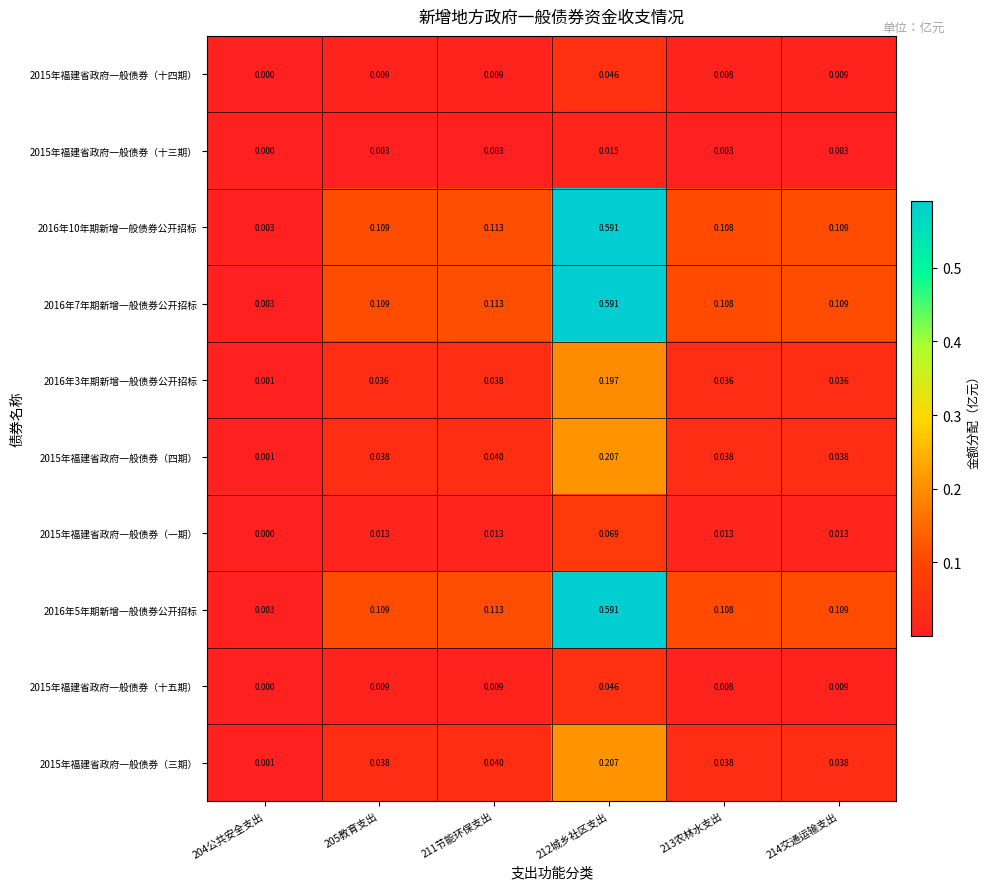

Is the value of 2015年福建省政府一般债券（三期） at 204公共安全支出 greater than the value of 2015年福建省政府一般债券（一期） at 205教育支出?

No